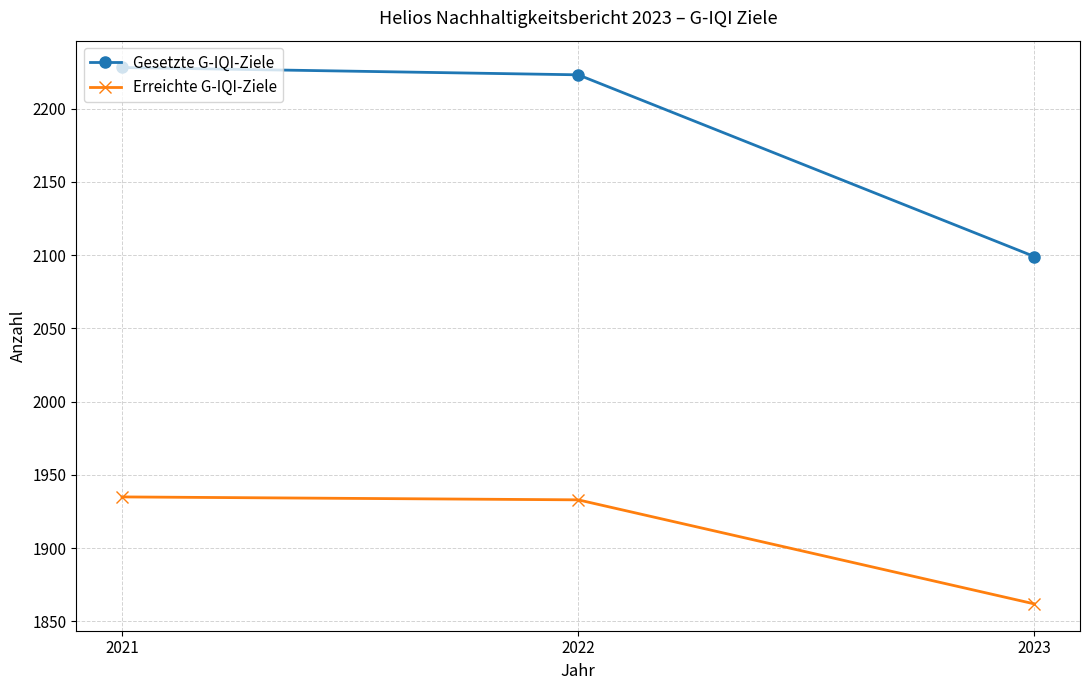

Read the Erreichte G-IQI-Ziele value at 2022, to the nearest 10.

1930